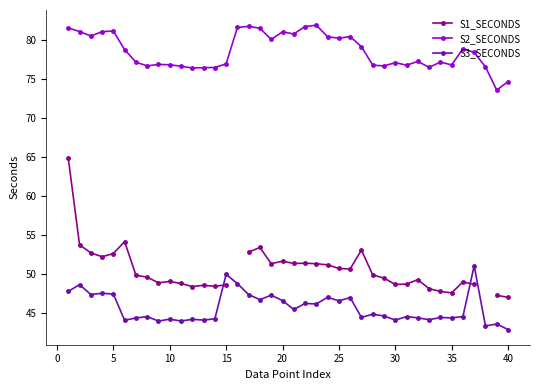

What is the minimum value for S3_SECONDS?

42.9